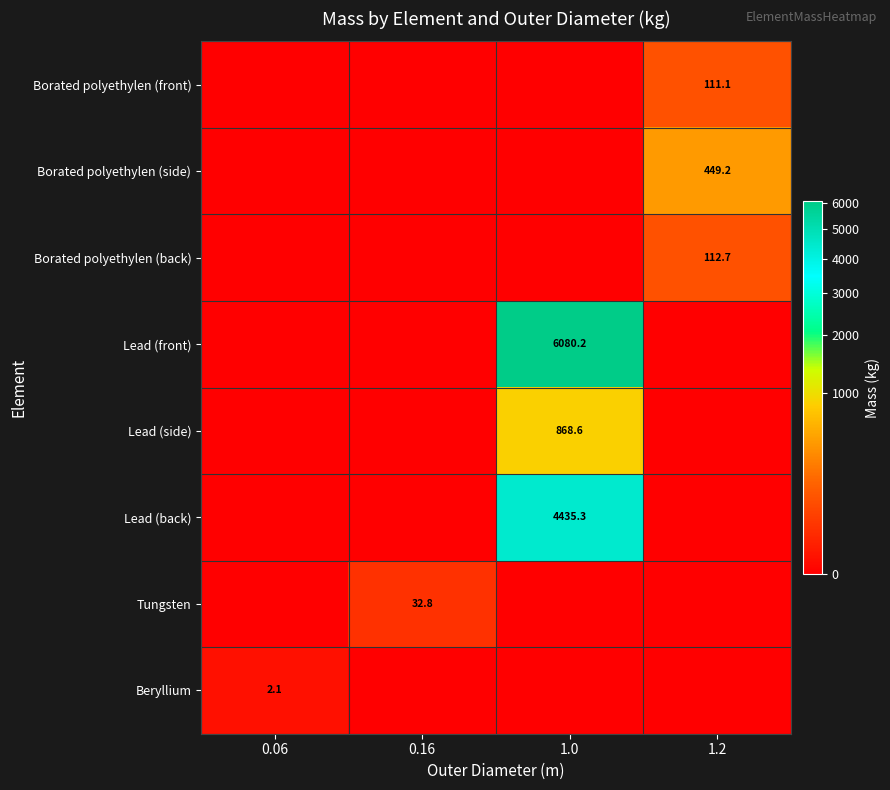

Is it true that Borated polyethylen (front) equals 111.1 at 1.2?

True